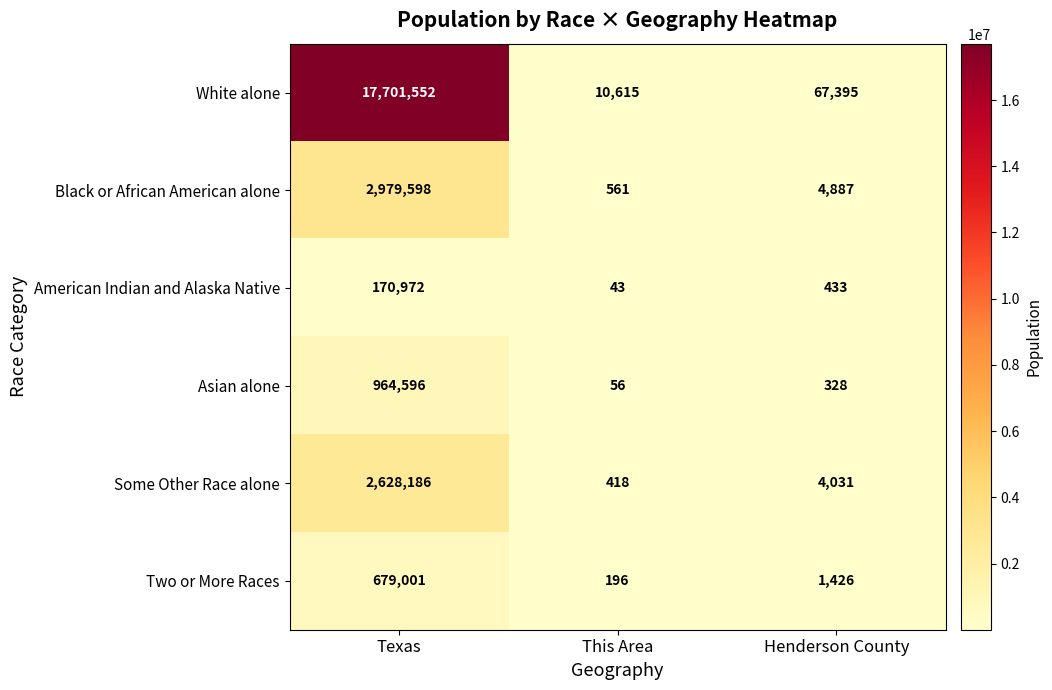

What is the difference between the Two or More Races values at Texas and Henderson County?

677575